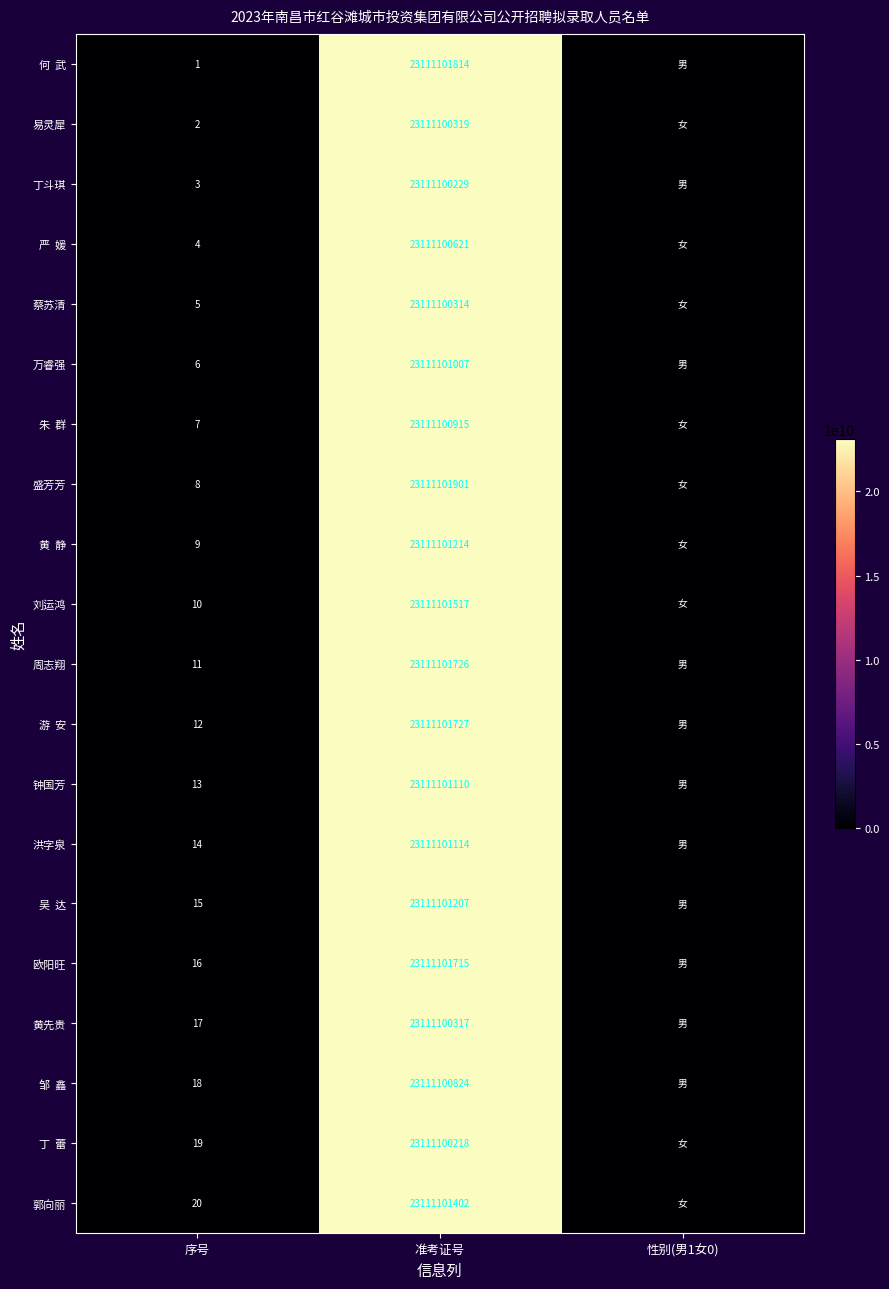

True or false: 游 安 has a value of 12 at 序号.

True